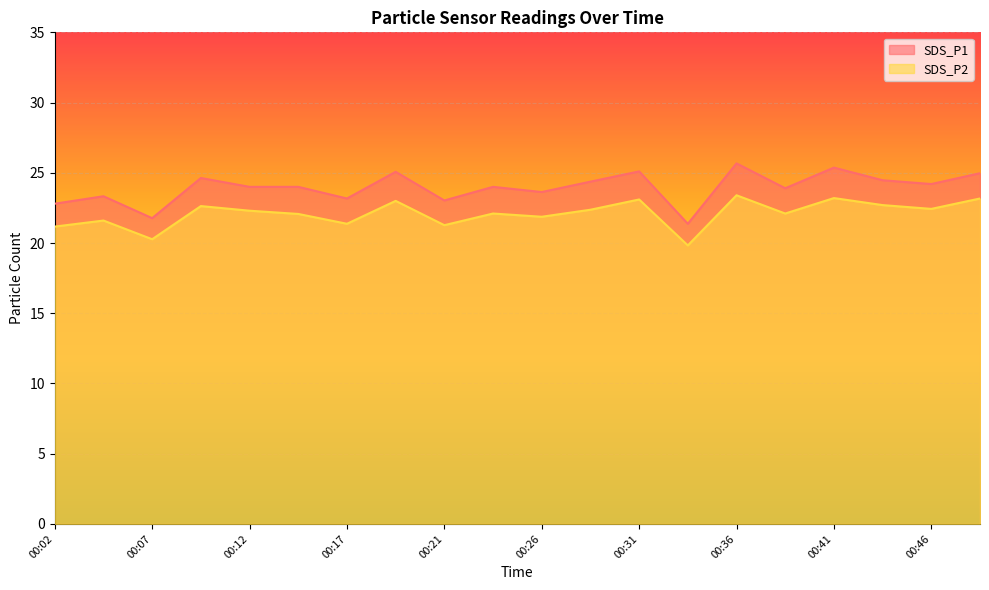

What is the total value across all series at 00:04?

44.9